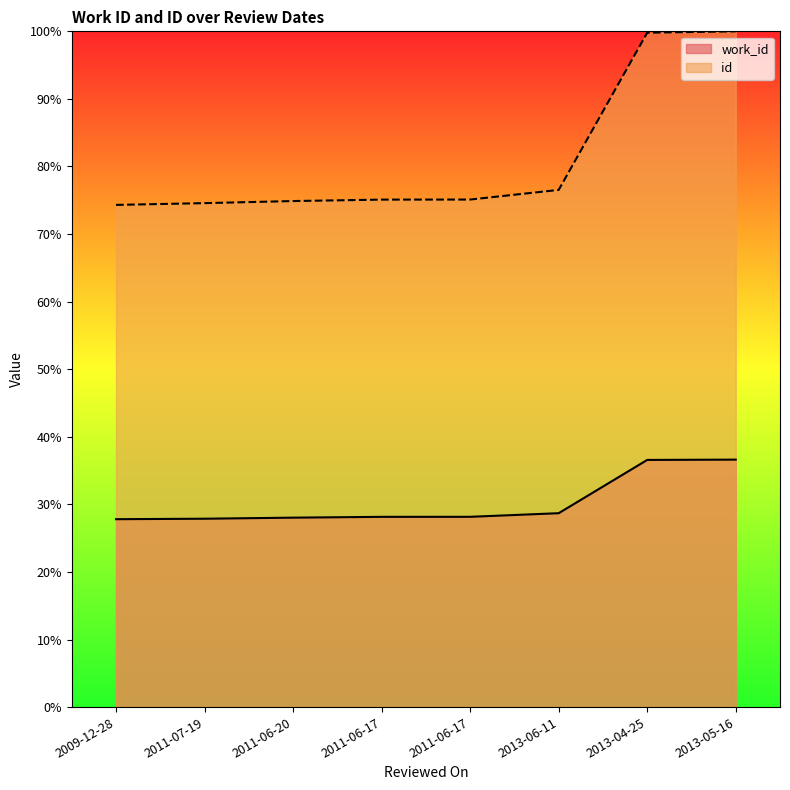

How many lines are shown in the chart?

2